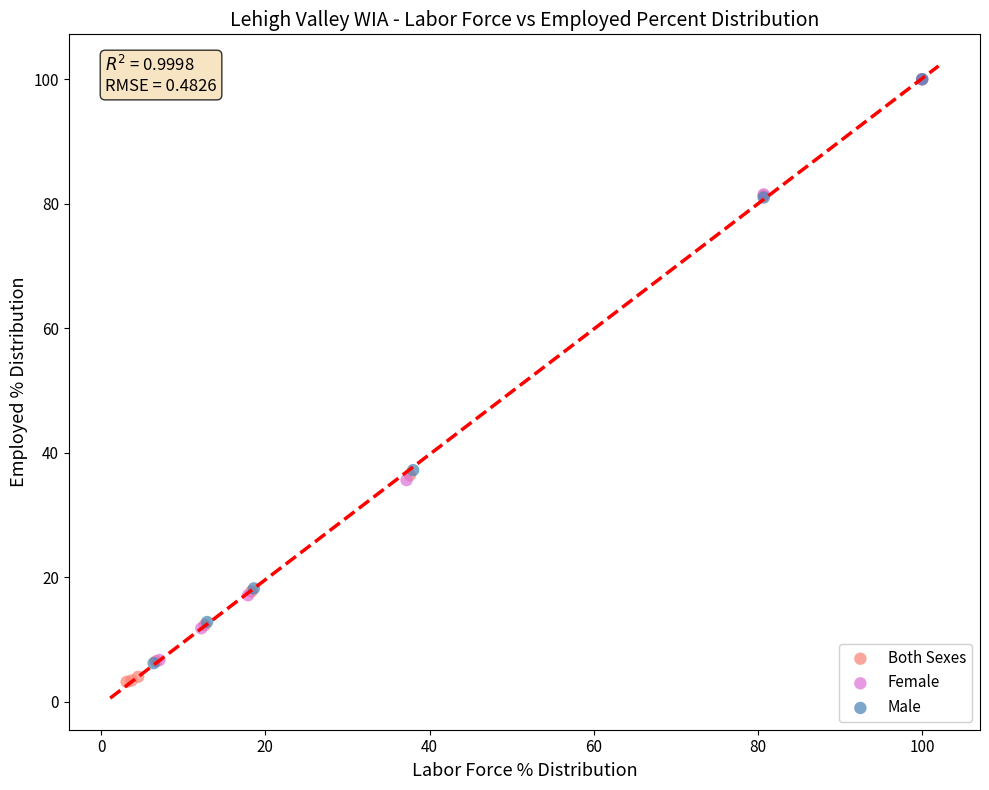

Which series has the widest spread of Y values?

Both Sexes